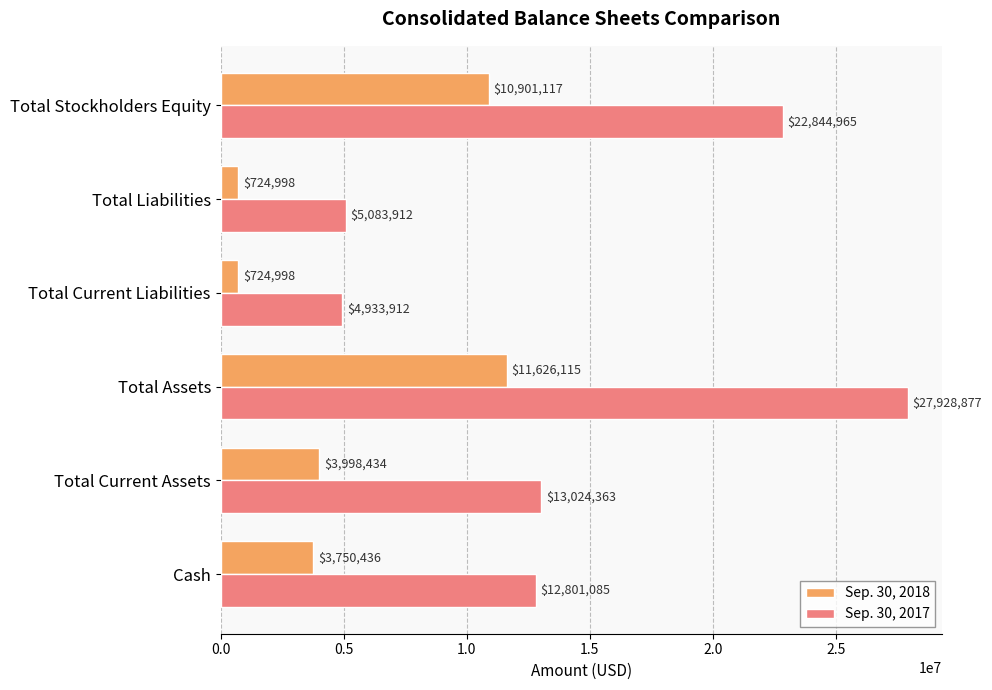

Where is Sep. 30, 2018 nearest to the value 6175556?

Total Current Assets